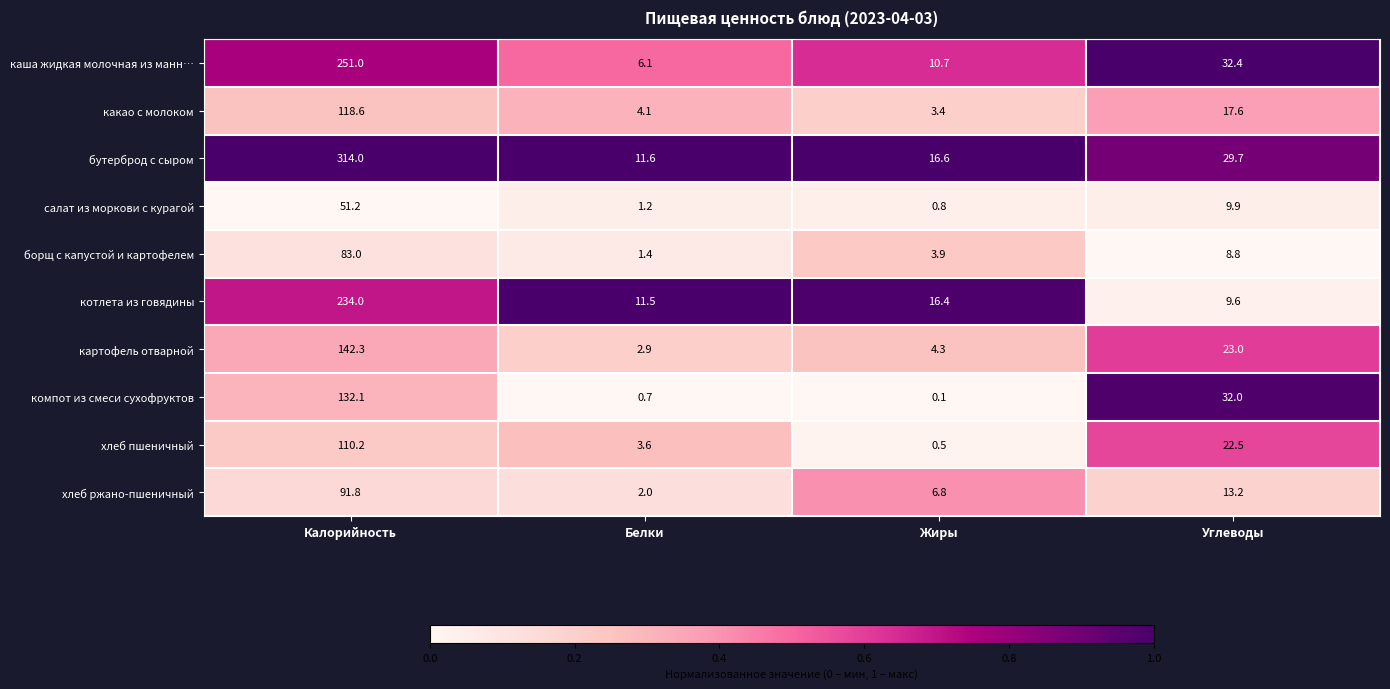

Count the number of categories in the chart.

4